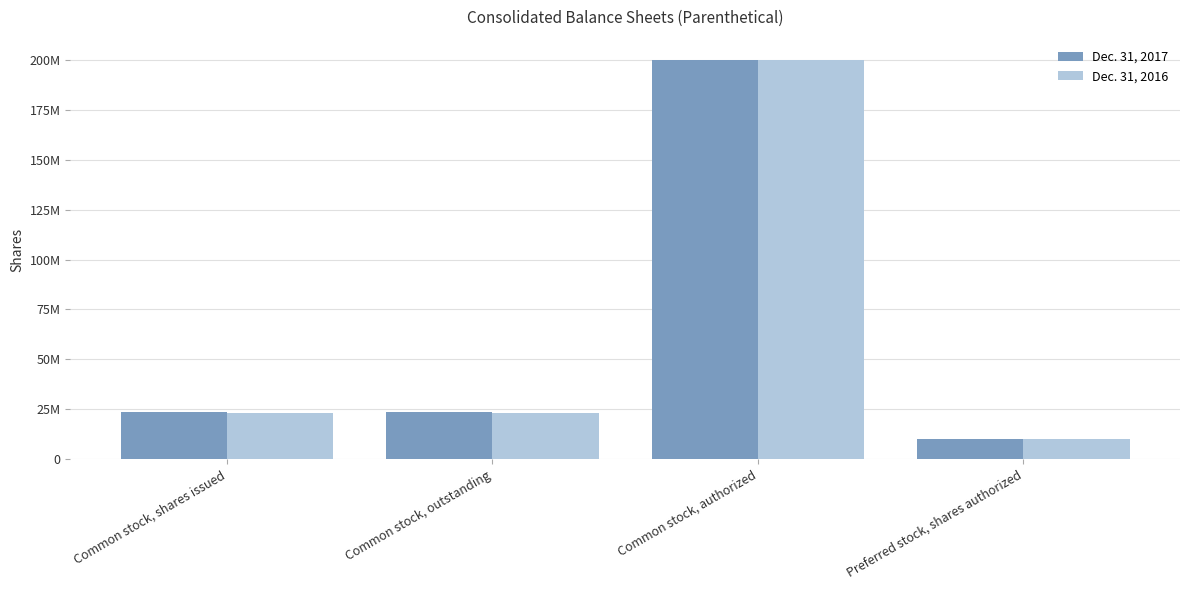

At which category is the sum across all series the highest?

Common stock, authorized